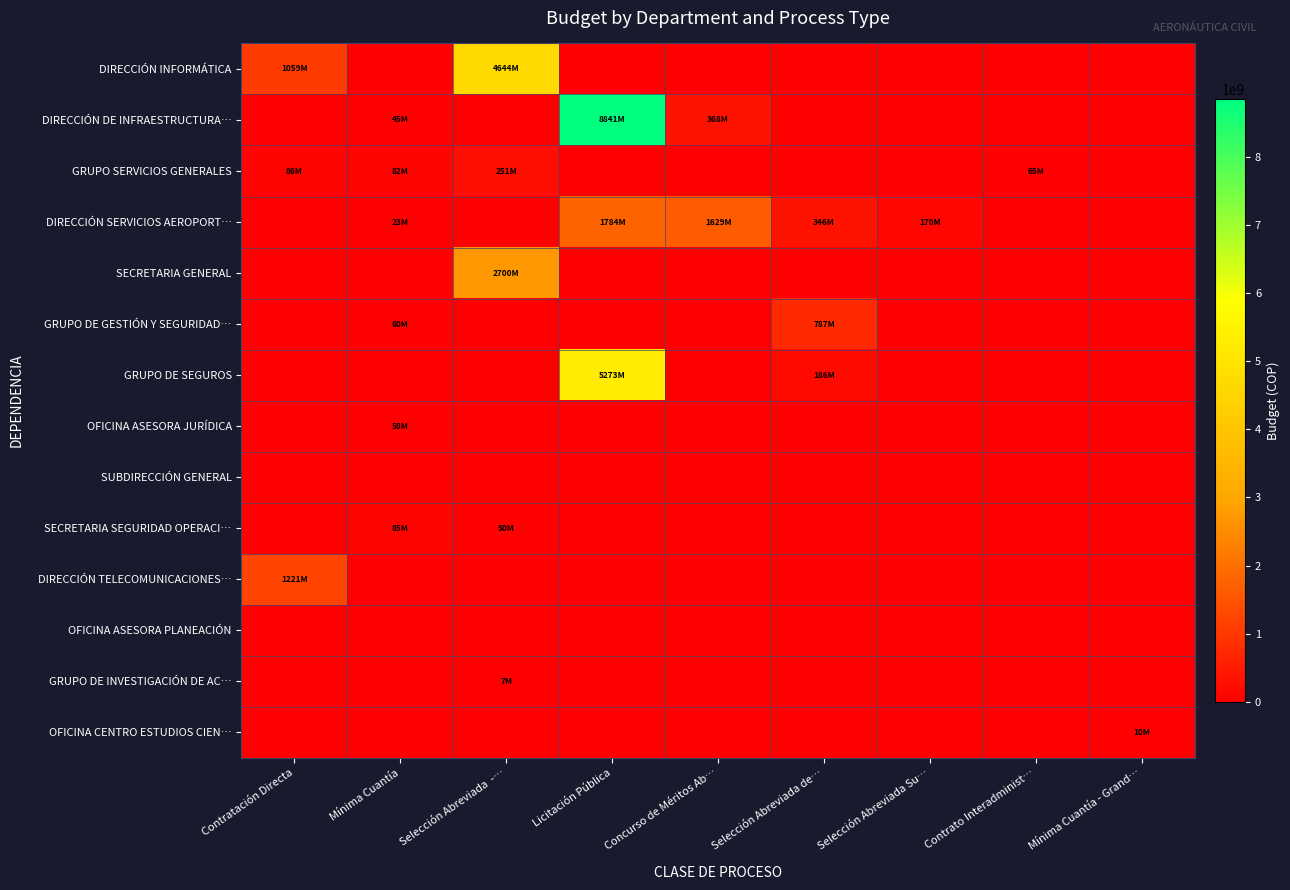

Which series has the widest spread of values?

DIRECCIÓN DE INFRAESTRUCTURA…